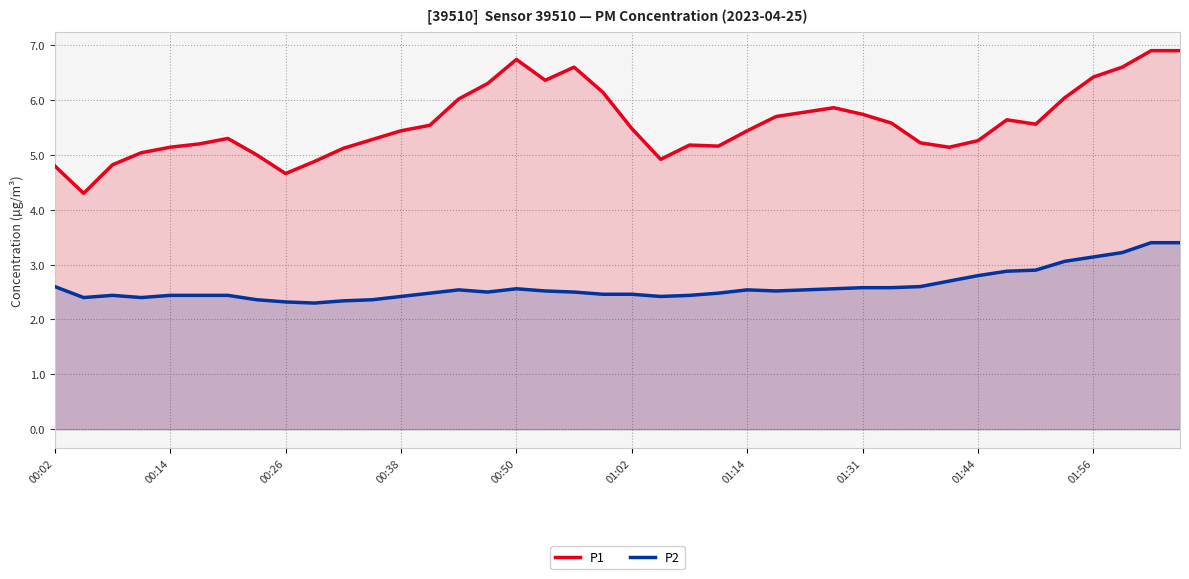

What is the approximate value of P2 at 00:26?

2.3